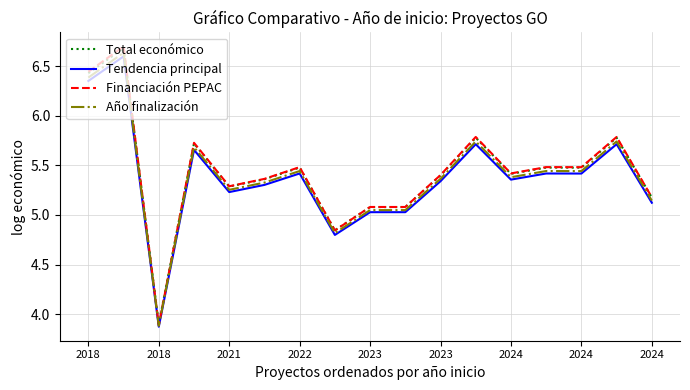

What is the greatest value displayed?

6.7